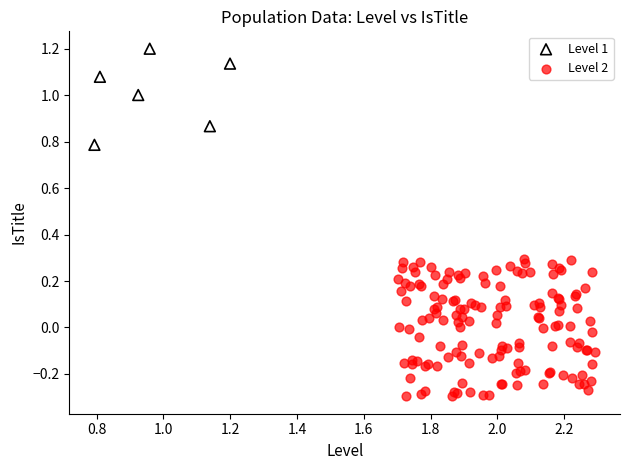

Which series reaches the minimum Y coordinate?

Level 2